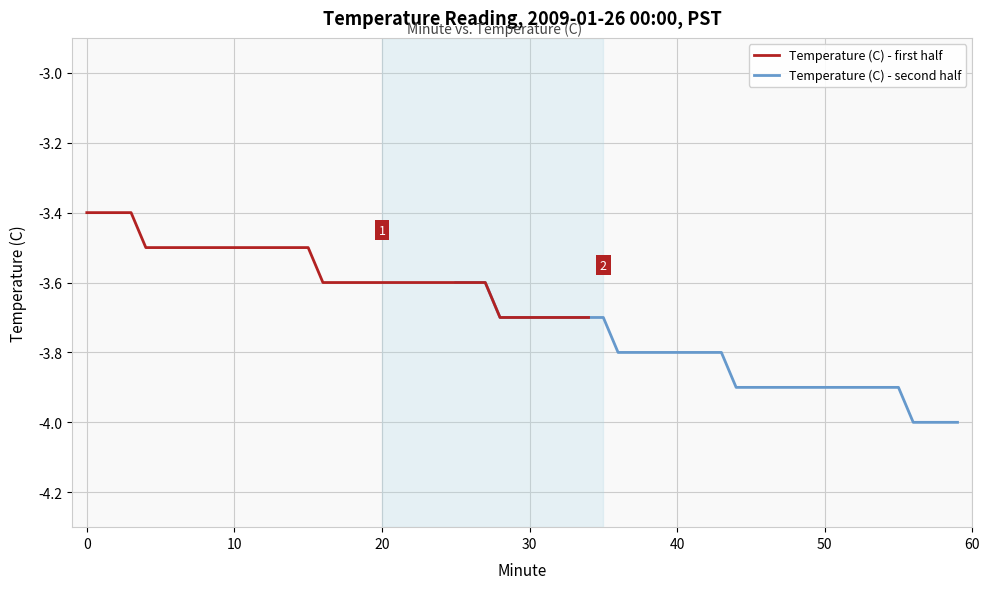

What is the difference between the second highest and minimum values in the Temperature (C) - first half series?

0.3